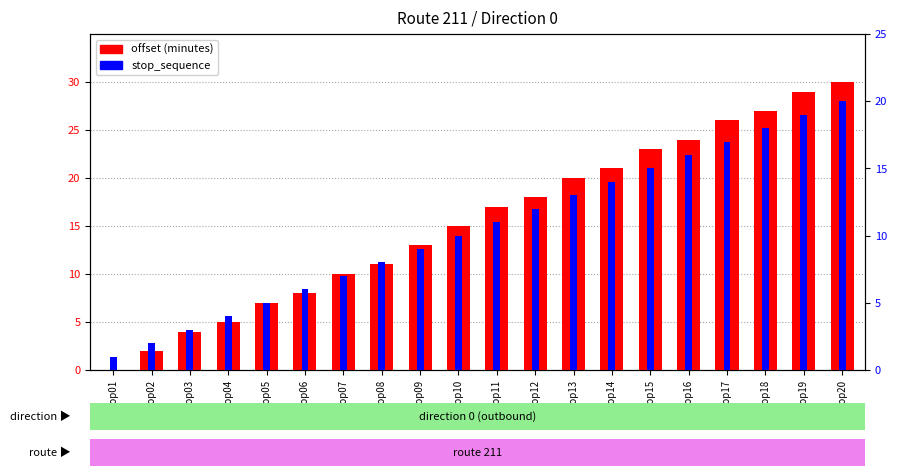

What is the approximate value of stop_sequence at Stop19, to the nearest 10?

20